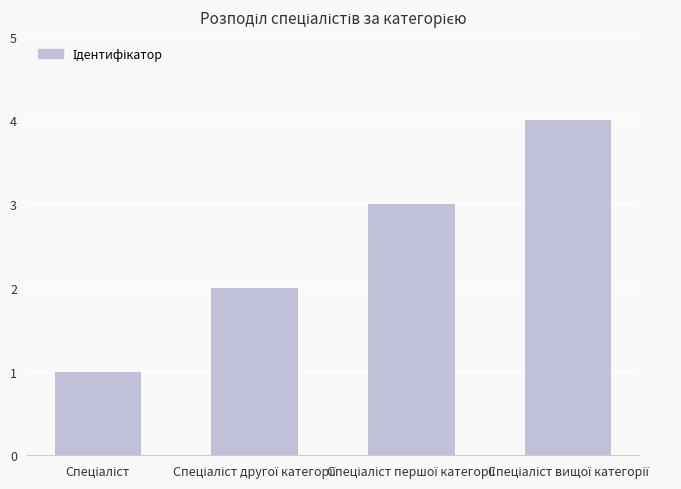

What is the greatest value displayed?

4